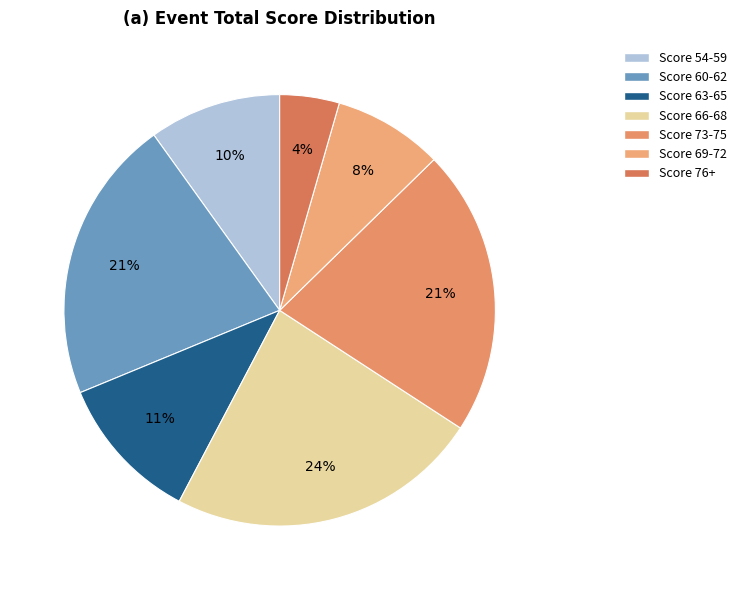

To the nearest percent, what is the average slice percentage?

14%